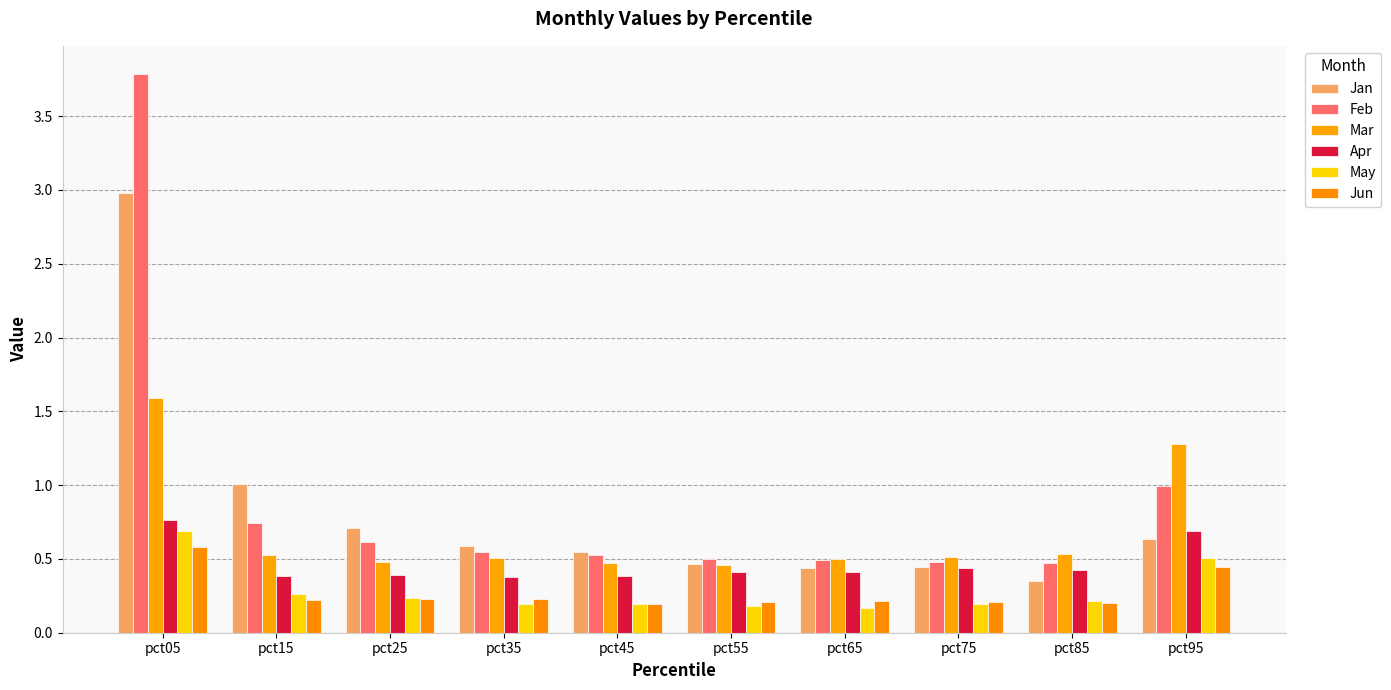

Between pct05 and pct95, which is larger?

pct05